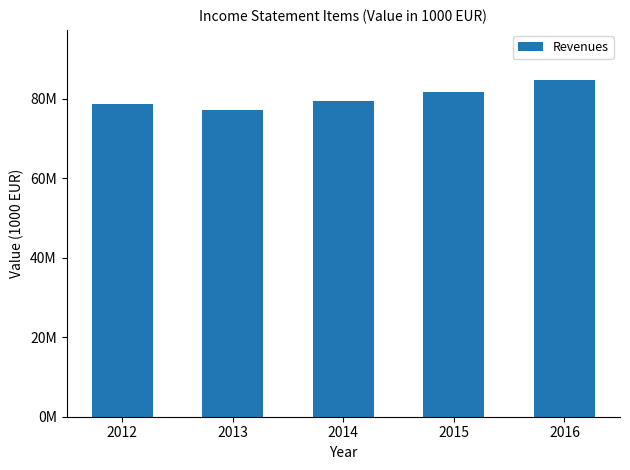

How many data points does each series have?

5